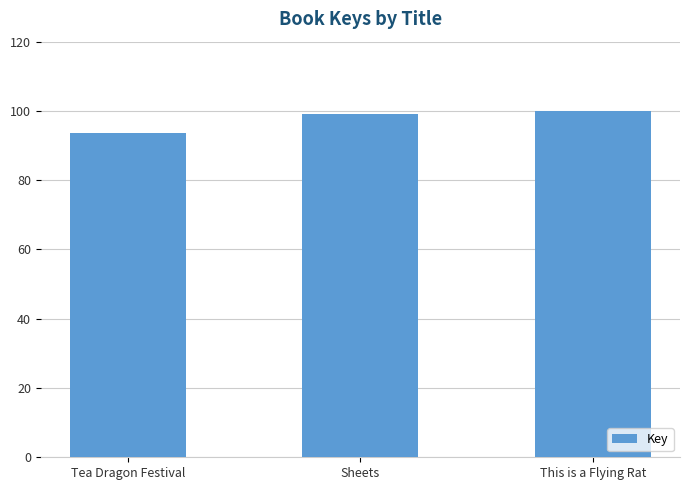

Count the number of categories in the chart.

3